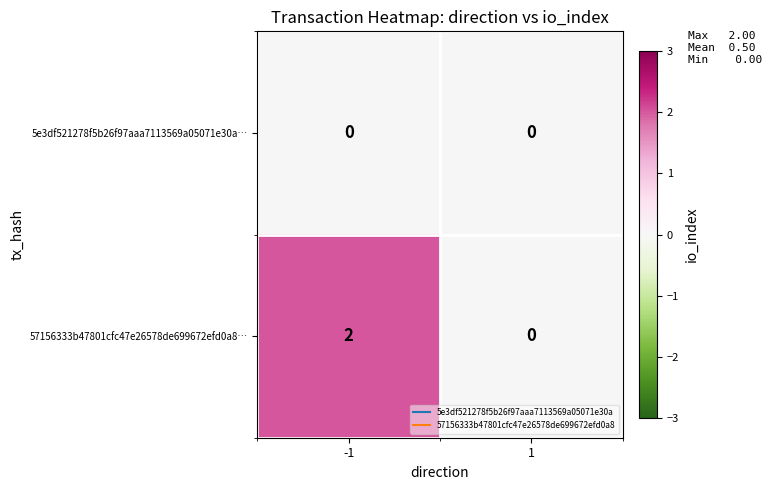

Which series has the largest total across all categories?

57156333b47801cfc47e26578de699672efd0a8…